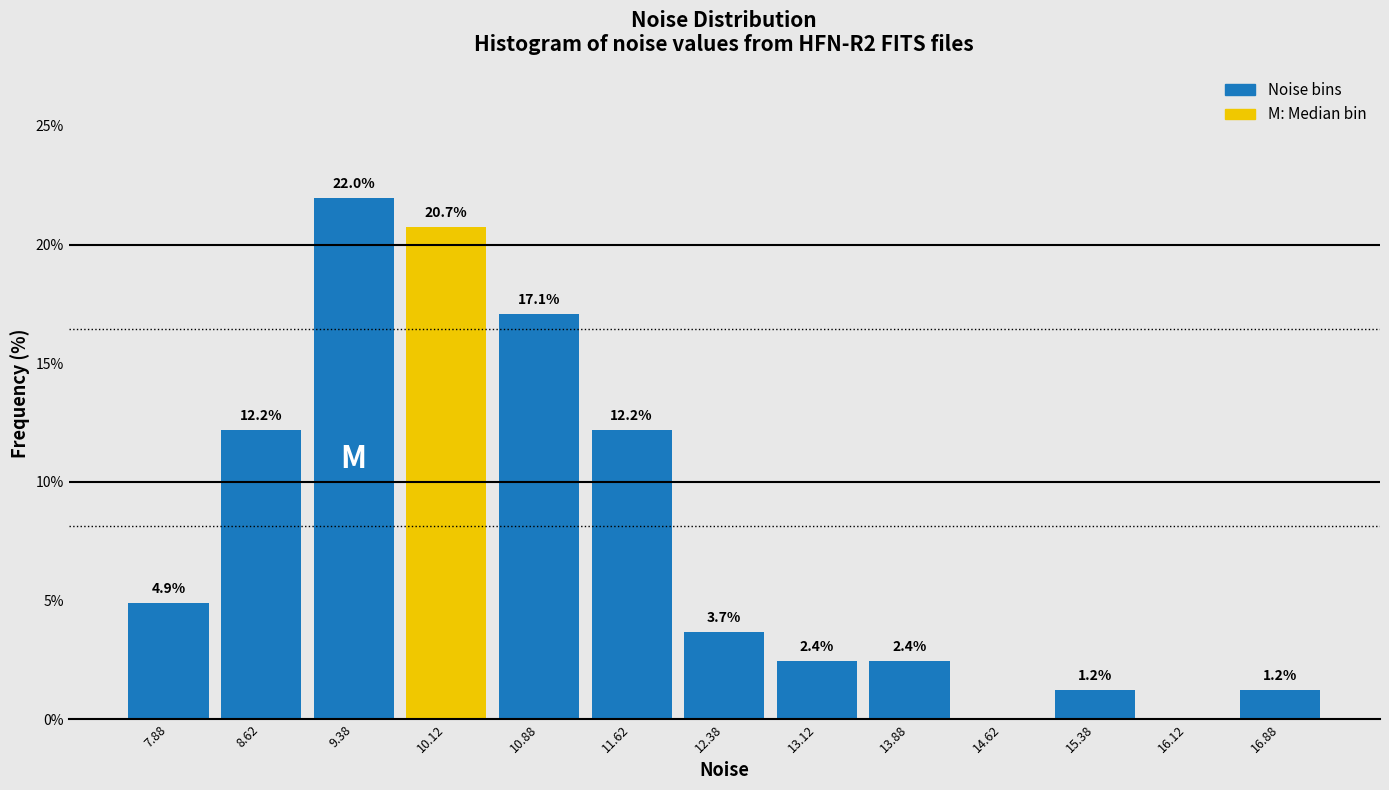

Over which range of the x-axis is the bar tallest?

9.00 to 9.75